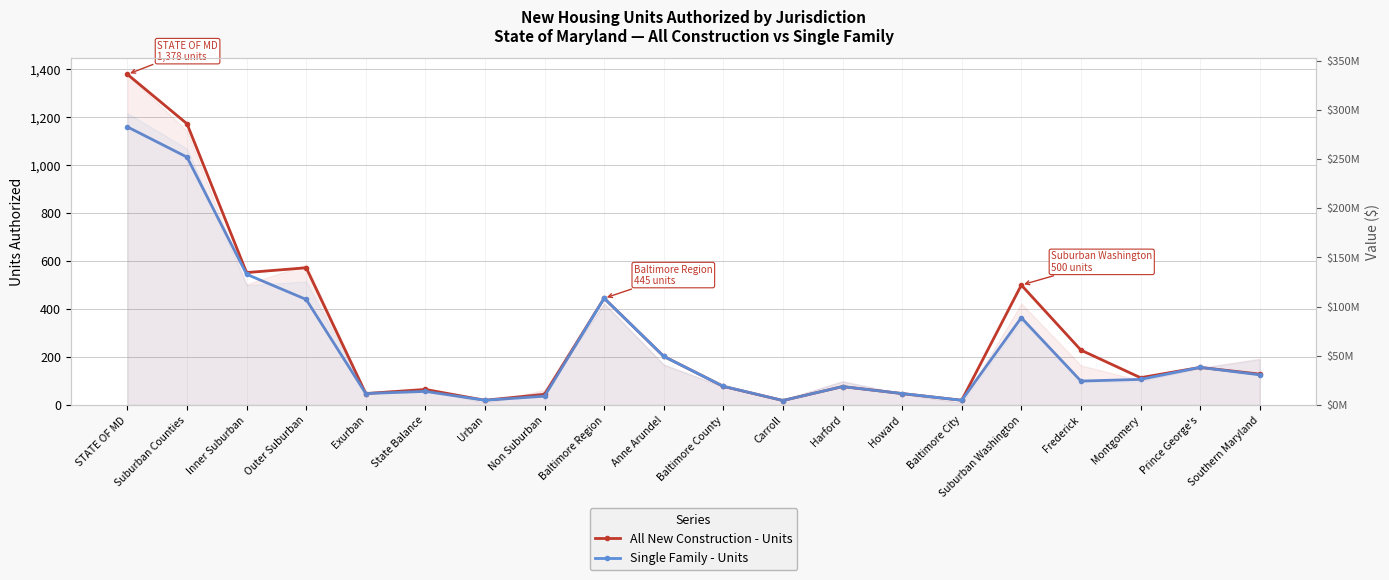

At which category does Single Family - Units reach its first local valley?

Exurban